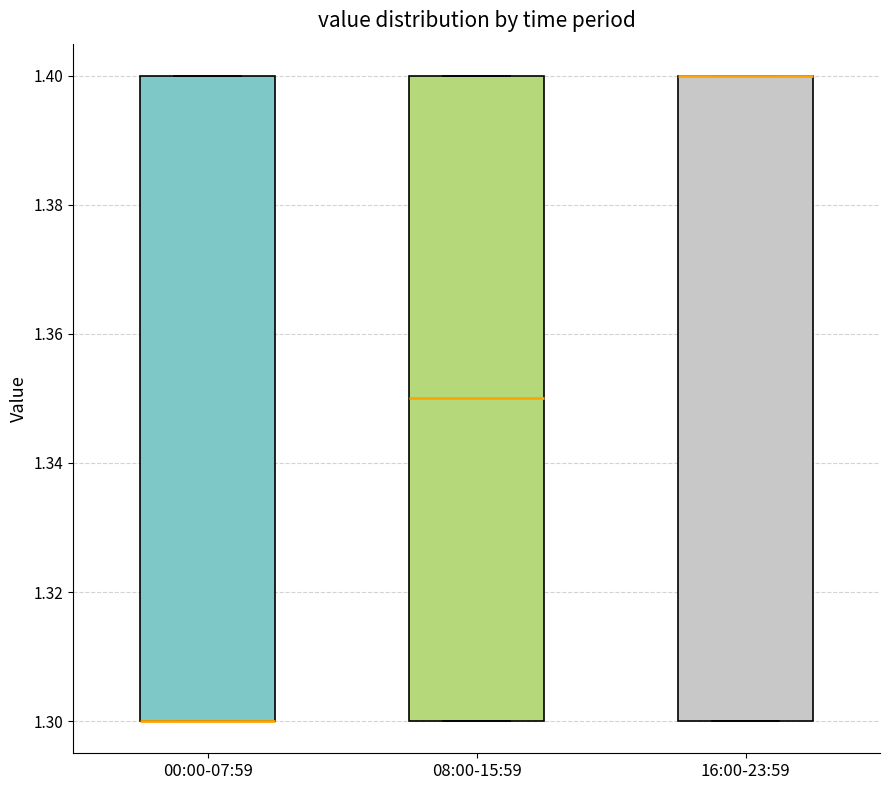

Reading left to right, transcribe this box plot: for each box, give where its median line is, the range the box spans, and where its two whiskers end, as read against the y-axis. The values are not printed on the chart, so give them approximately, as read against the axis.

00:00-07:59: median 1.30 (drawn on the box's lower edge), box 1.30 to 1.40, whiskers 1.30 to 1.40
08:00-15:59: median 1.35, box 1.30 to 1.40, whiskers 1.30 to 1.40
16:00-23:59: median 1.40 (drawn on the box's upper edge), box 1.30 to 1.40, whiskers 1.30 to 1.40